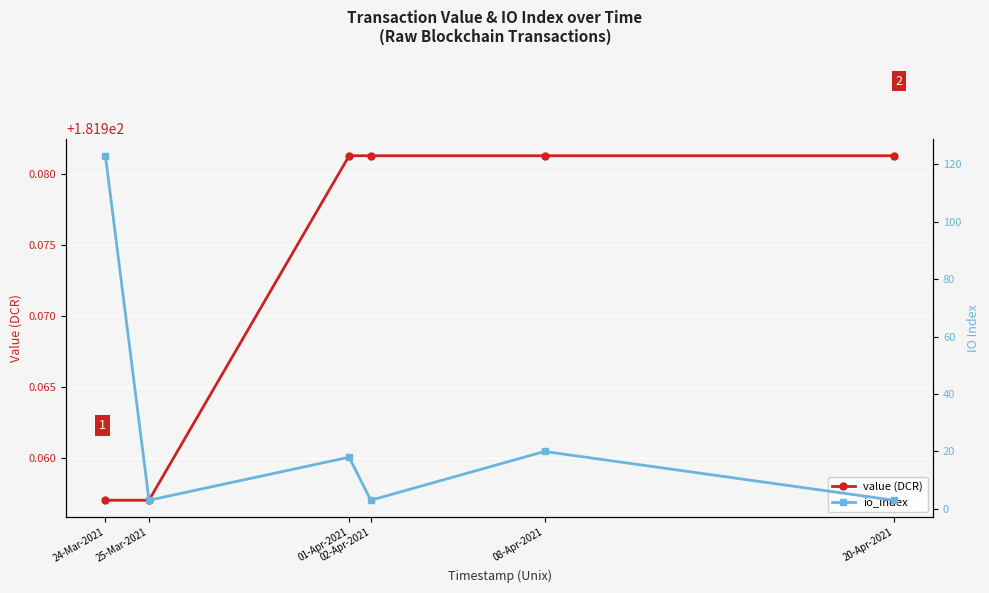

What position from the right is 20-Apr-2021?

1